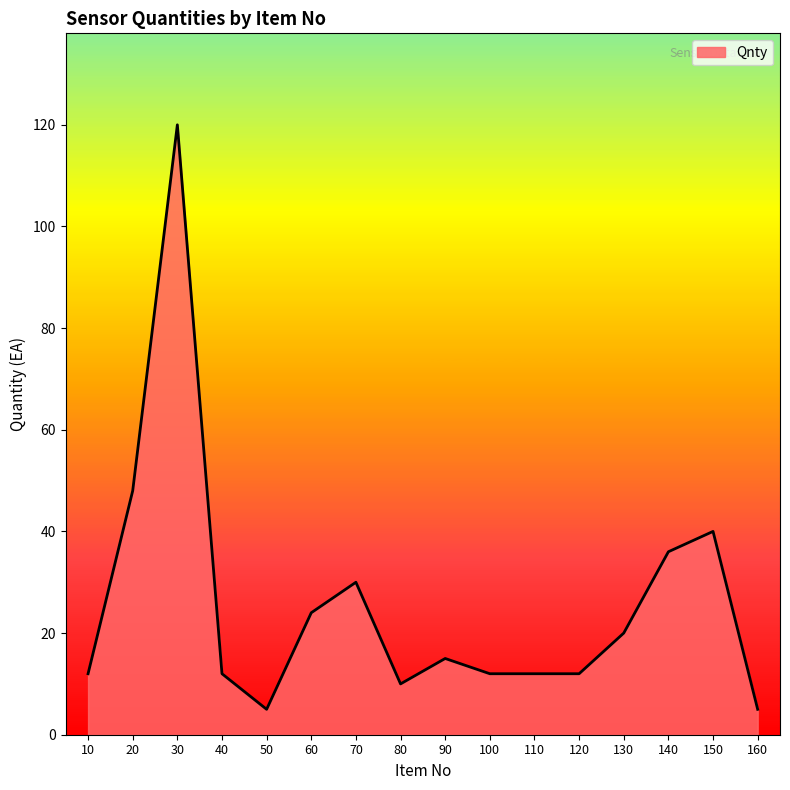

Is it true that the value at 110 is 12?

True